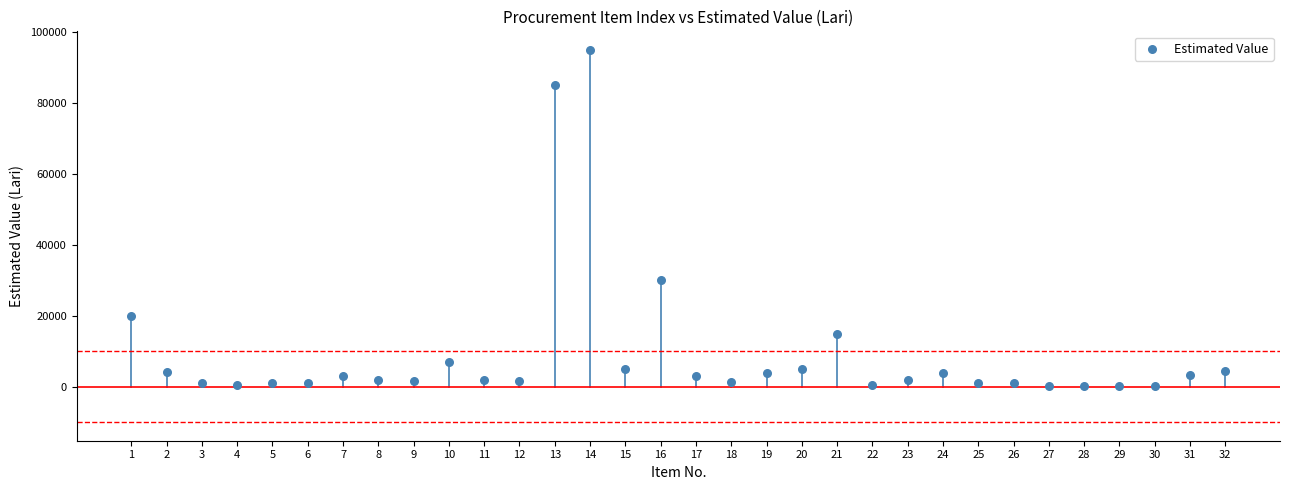

What is the range of X values (max minus min)?

31